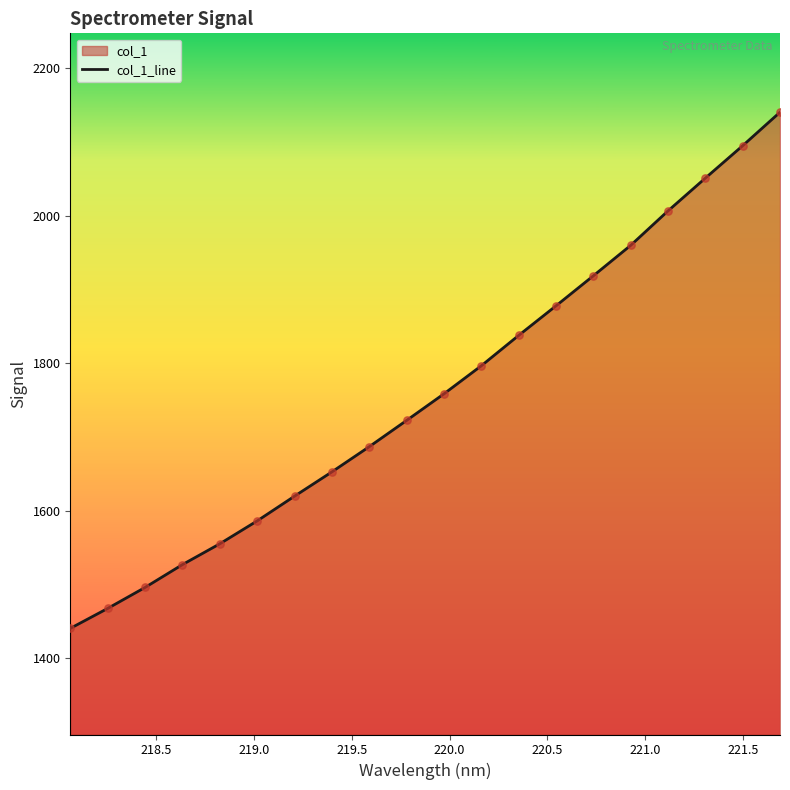

What is the difference between the maximum and minimum values?

700.4